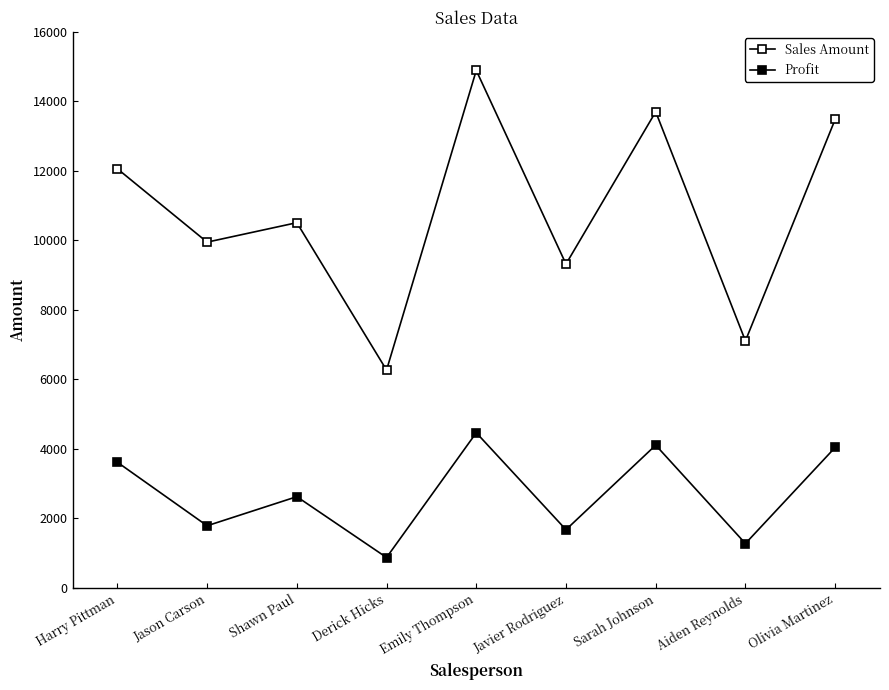

How many distinct data groups are displayed?

2